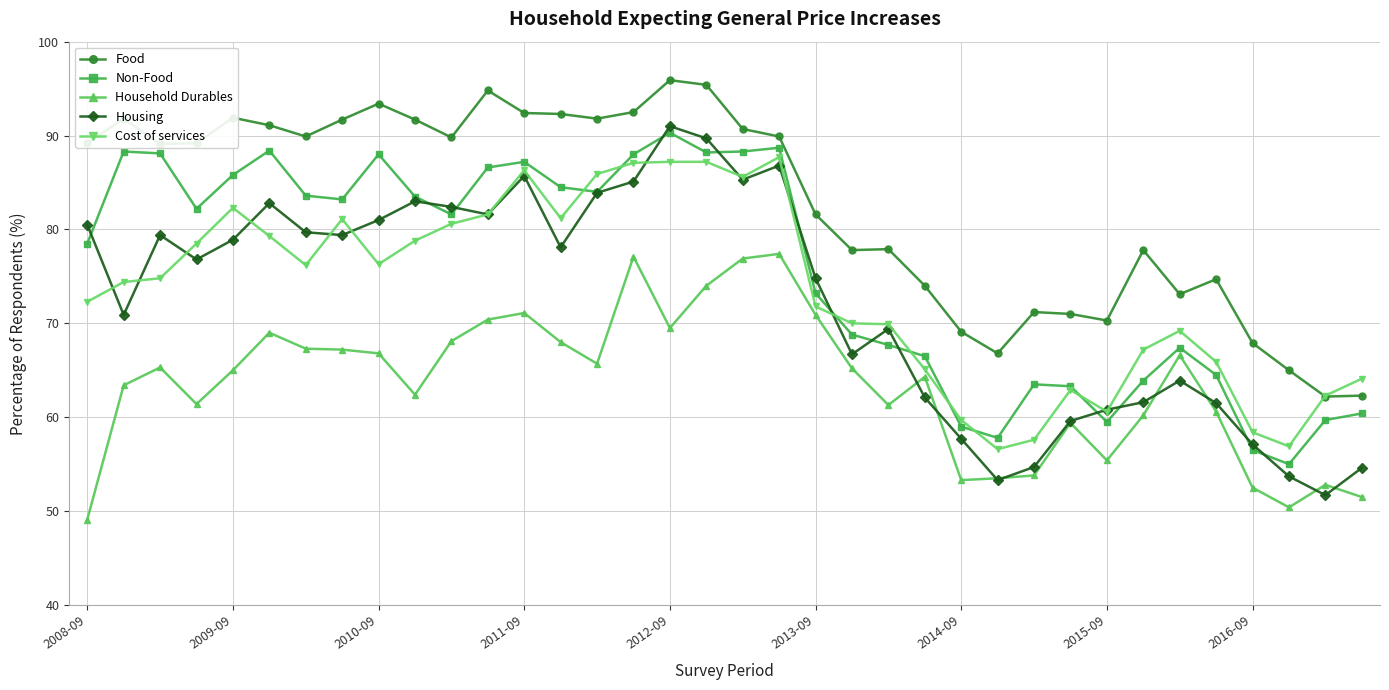

List the series in order of their peak value, highest first.

Food, Housing, Non-Food, Cost of services, Household Durables